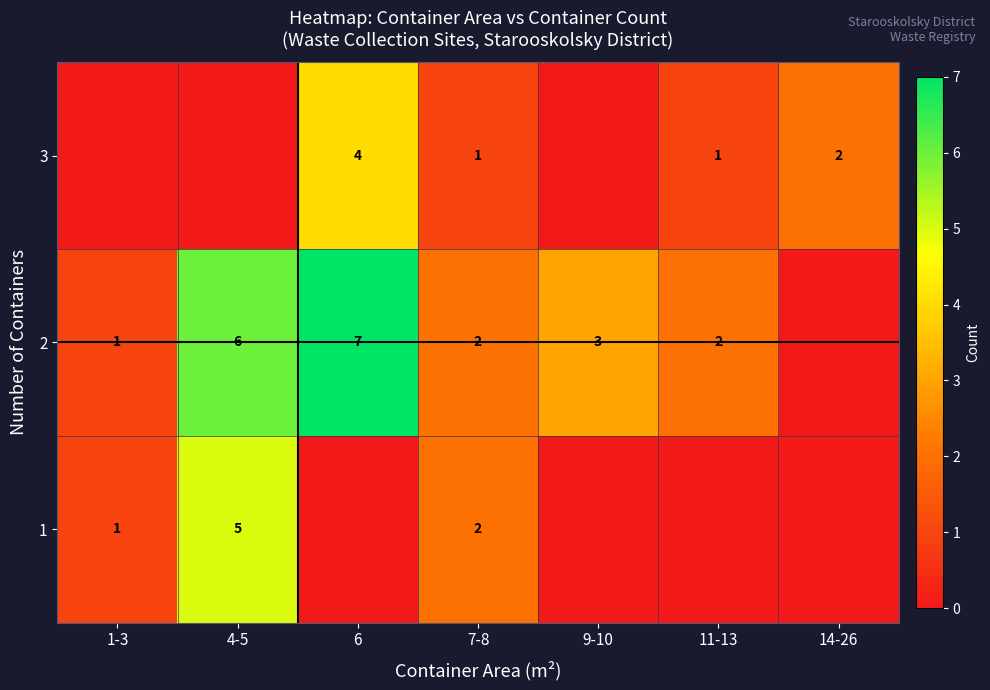

True or false: 3 has a value of 4 at 6.

True